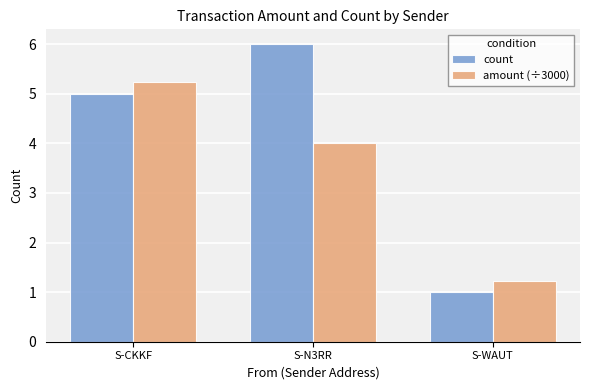

Is it true that amount (÷3000) equals 4.0 at S-N3RR?

True